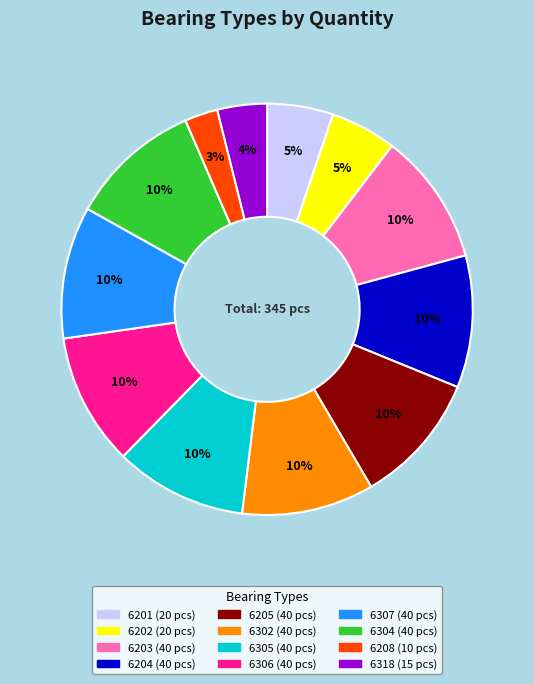

What percentage is the 6304 slice, to the nearest percent?

10%